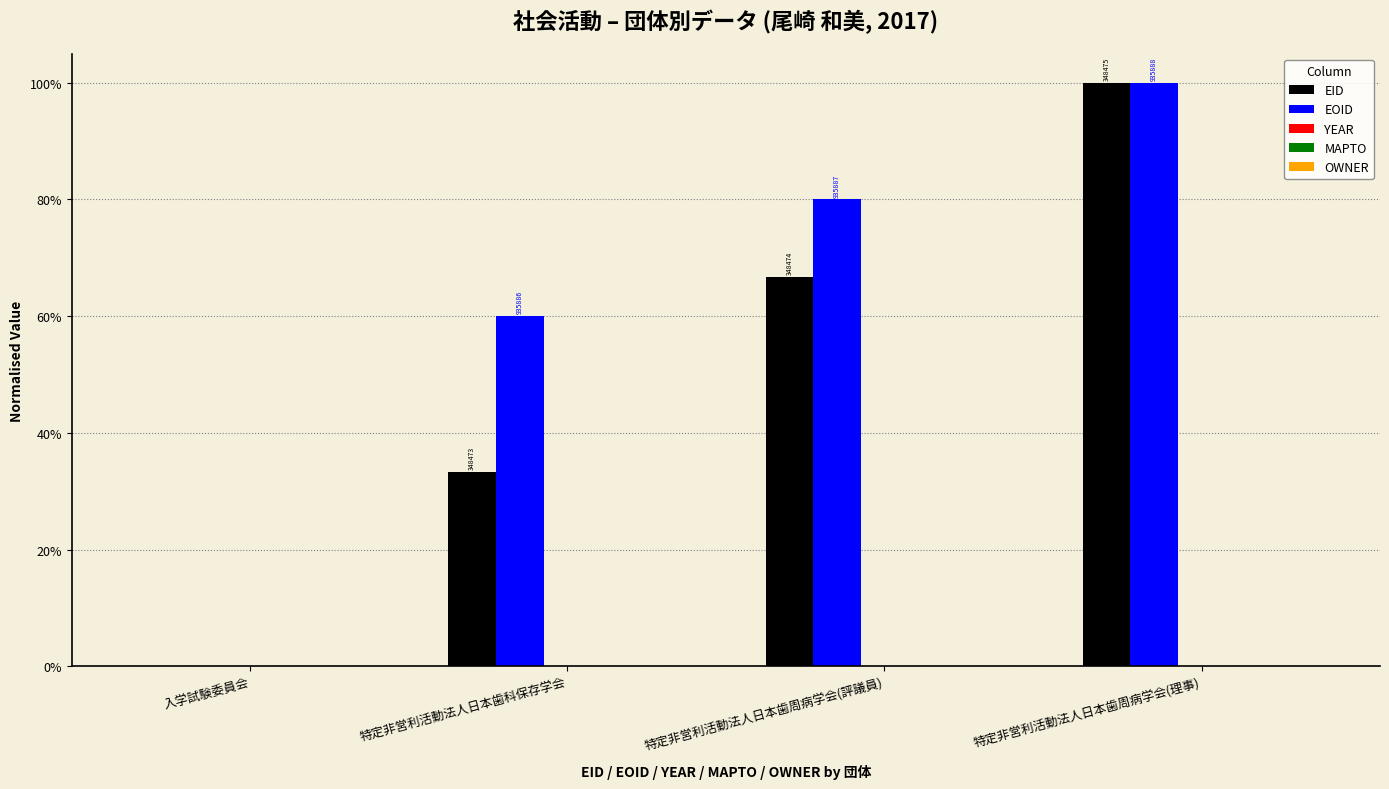

Which series changed the most between 特定非営利活動法人日本歯科保存学会 and 特定非営利活動法人日本歯周病学会(理事)?

EID